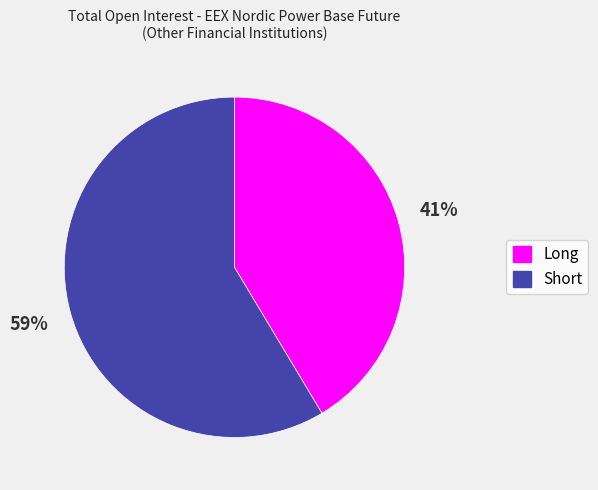

To the nearest percent, what is the average slice percentage?

50%